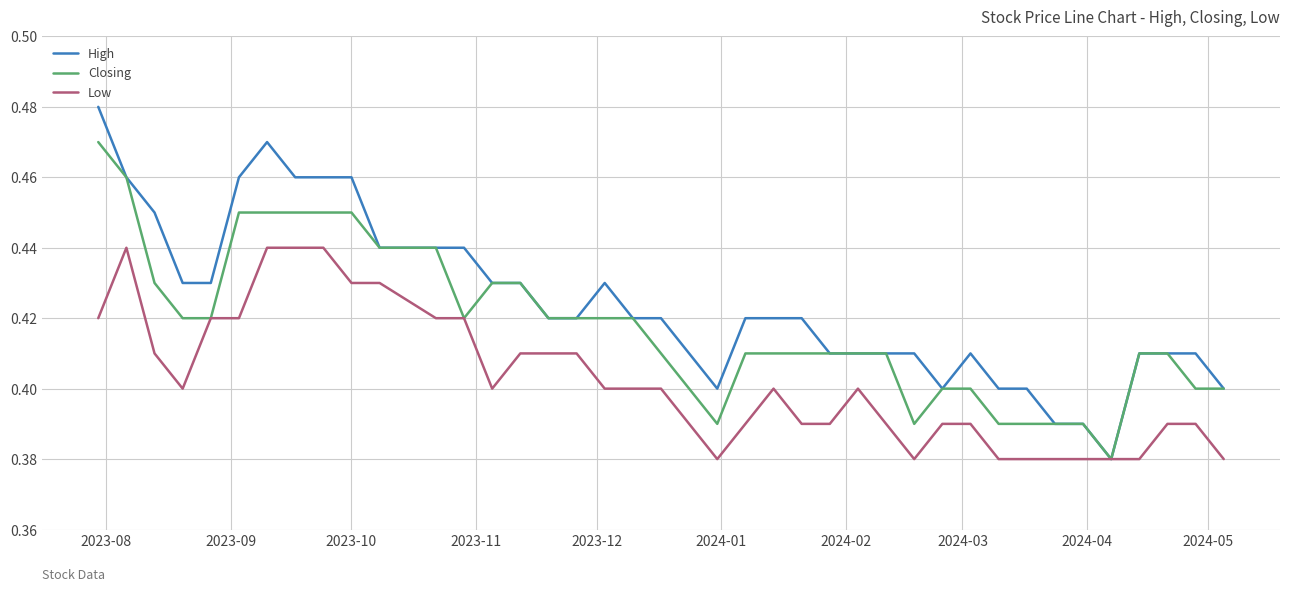

Which series has the largest total across all categories?

High